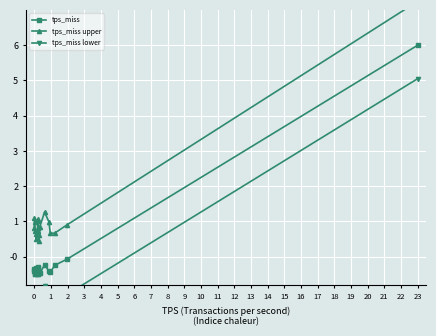

In tps_miss, how many points are higher than both neighbors (excluding endpoints)?

6